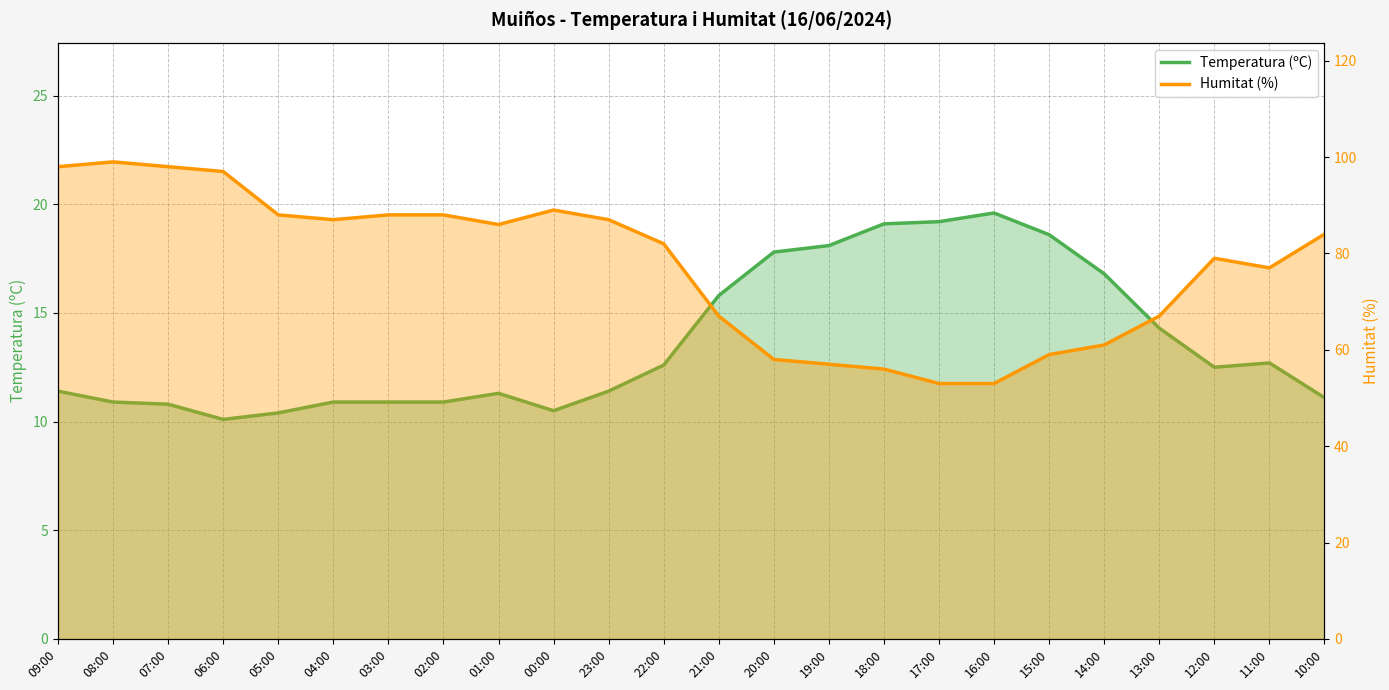

At which label does Temperatura (ºC) reach its peak?

16:00